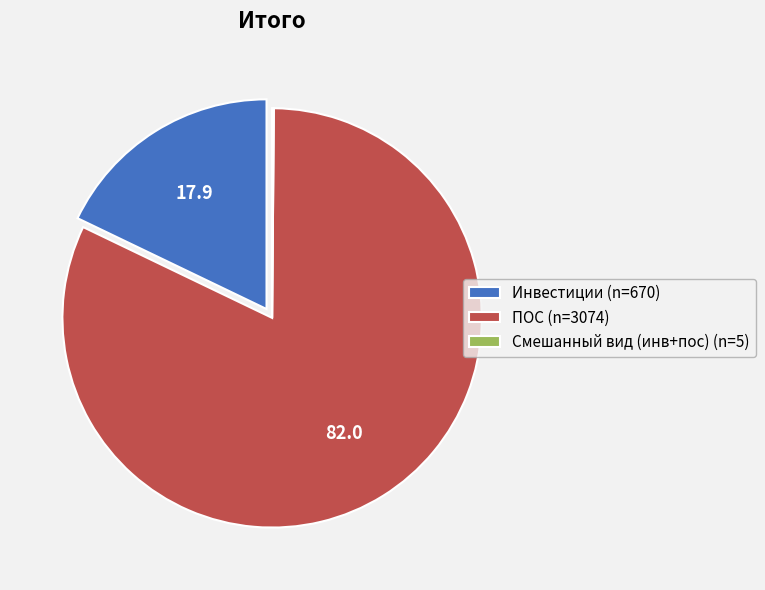

Is it true that Инвестиции (n=670) is 5% of the pie?

False